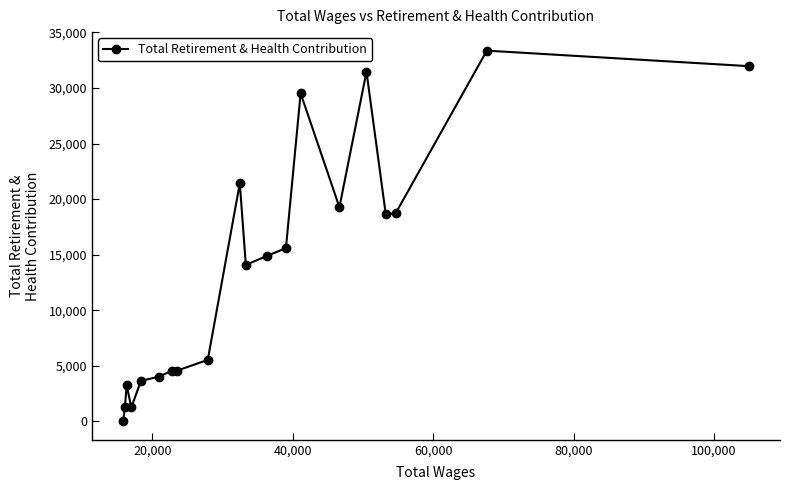

What is the greatest value displayed?

33364